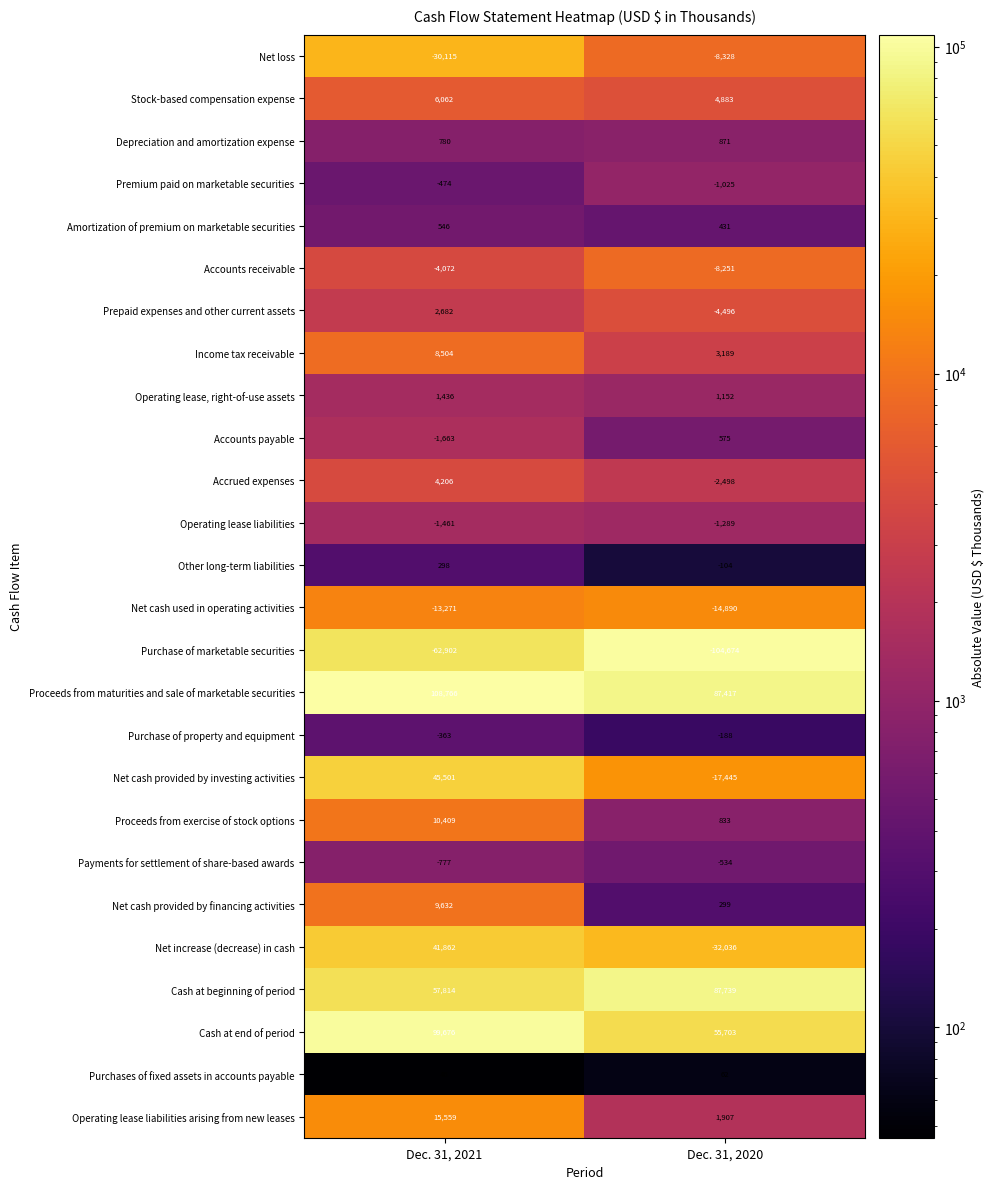

What is the approximate value of Stock-based compensation expense at Dec. 31, 2020?

4883